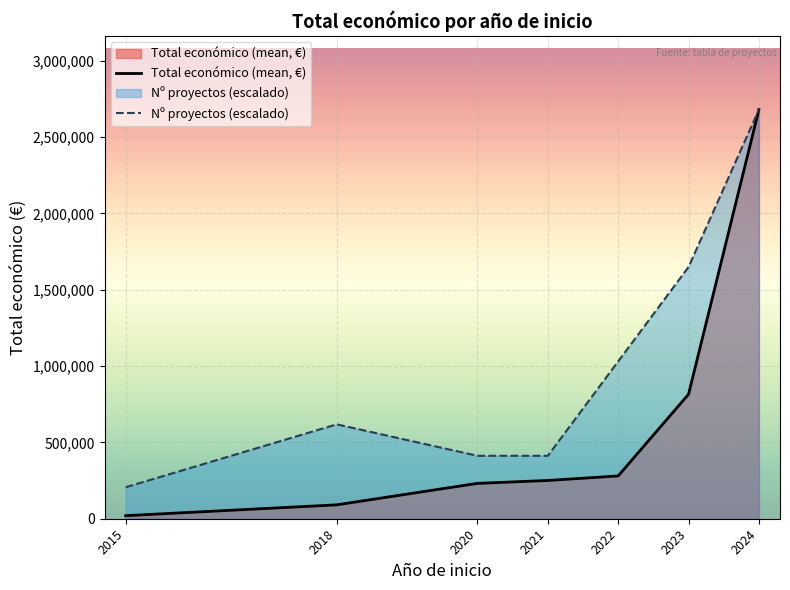

Rank the series by their average value, from lowest to highest.

Total económico (mean, €), Nº proyectos (escalado)